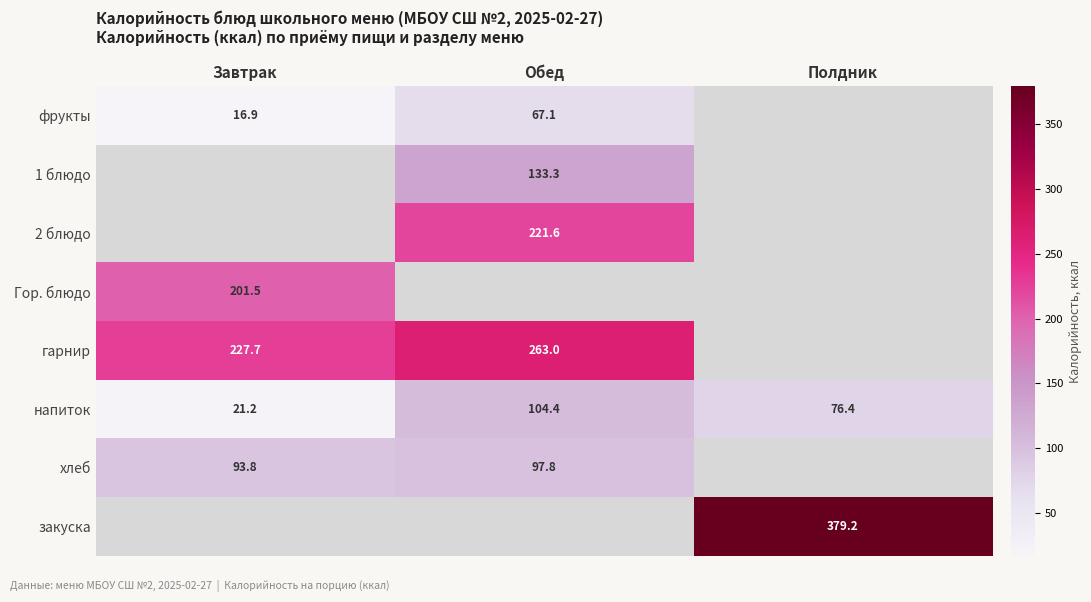

Is it true that хлеб equals 36.0 at Завтрак?

False